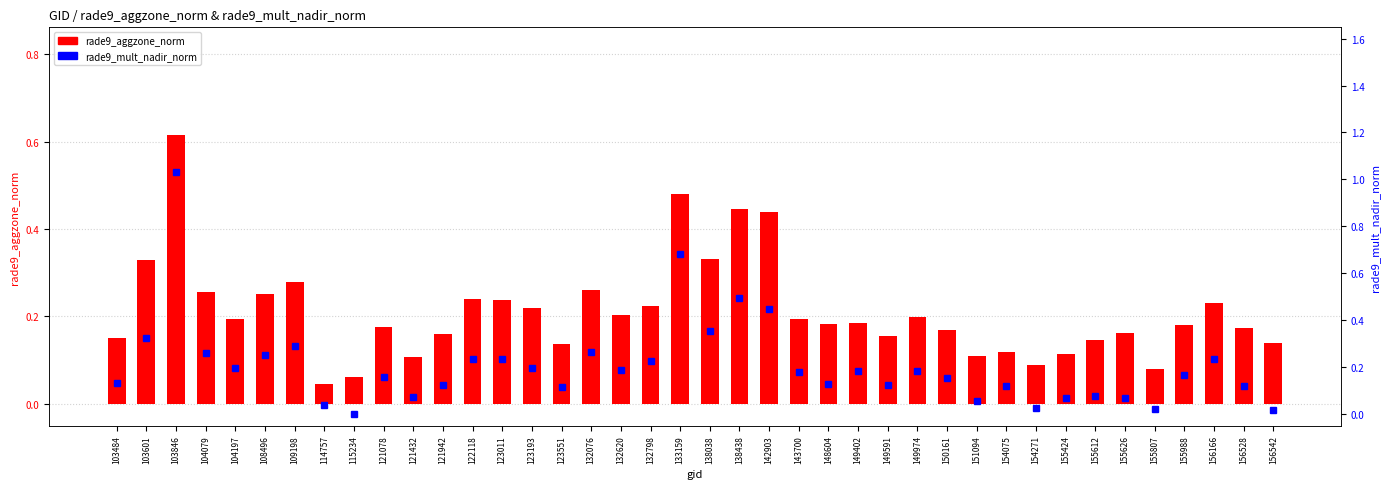

Reading left to right, transcribe all the data shown in this chart.

rade9_aggzone_norm: 0.2	0.3	0.6	0.3	0.2	0.3	0.3	0.0	0.1	0.2	0.1	0.2	0.2	0.2	0.2	0.1	0.3	0.2	0.2	0.5	0.3	0.4	0.4	0.2	0.2	0.2	0.2	0.2	0.2	0.1	0.1	0.1	0.1	0.1	0.2	0.1	0.2	0.2	0.2	0.1
rade9_mult_nadir_norm: 0.1	0.3	1.0	0.3	0.2	0.3	0.3	0.0	-0.0	0.2	0.1	0.1	0.2	0.2	0.2	0.1	0.3	0.2	0.2	0.7	0.4	0.5	0.4	0.2	0.1	0.2	0.1	0.2	0.2	0.1	0.1	0.0	0.1	0.1	0.1	0.0	0.2	0.2	0.1	0.0